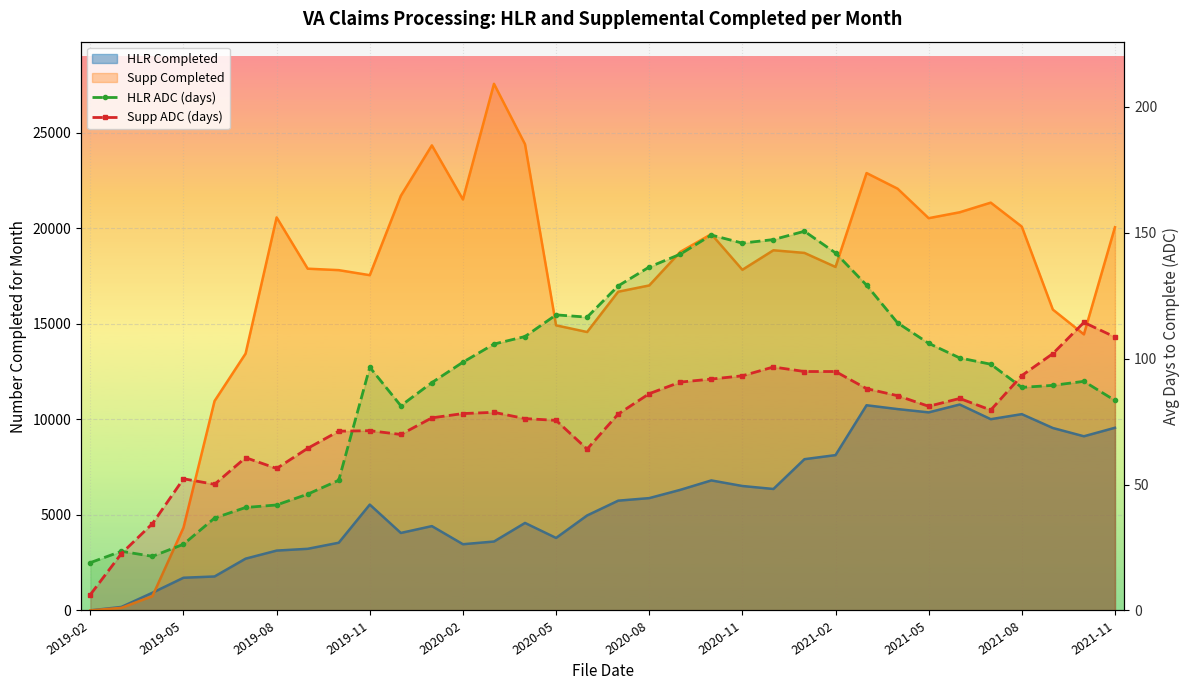

How many interior local valleys does the HLR ADC (days) series have?

5